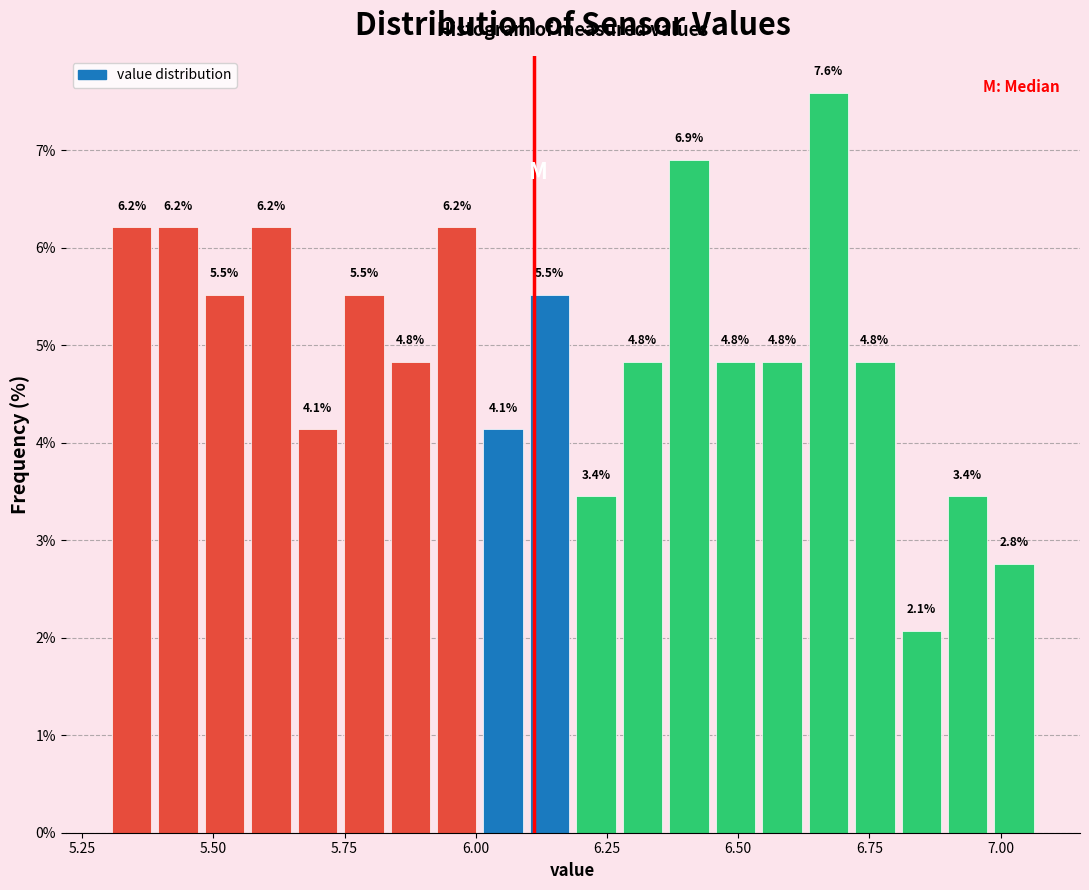

Around what value on the x-axis is the tallest bar? Give the approximate position of its centre, as read against the axis.

6.65